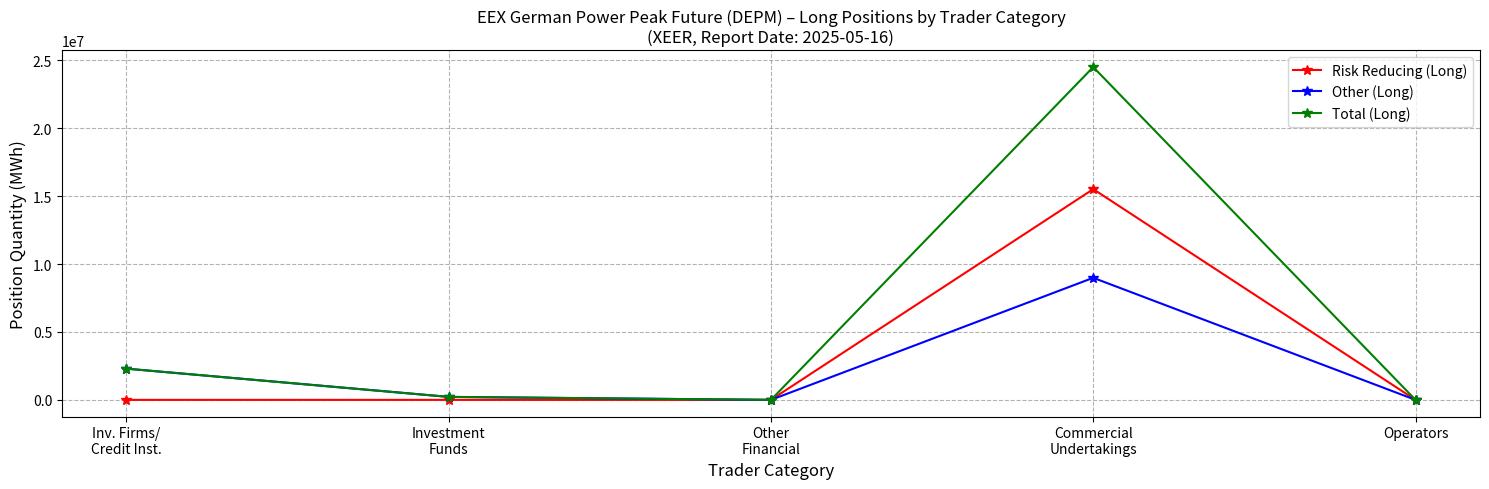

Reading right to left, transcribe all the data shown in this chart.

Risk Reducing (Long): 0	15519828	0	0	0
Other (Long): 0	8989572	0	220620	2299560
Total (Long): 0	24509400	0	220620	2299560